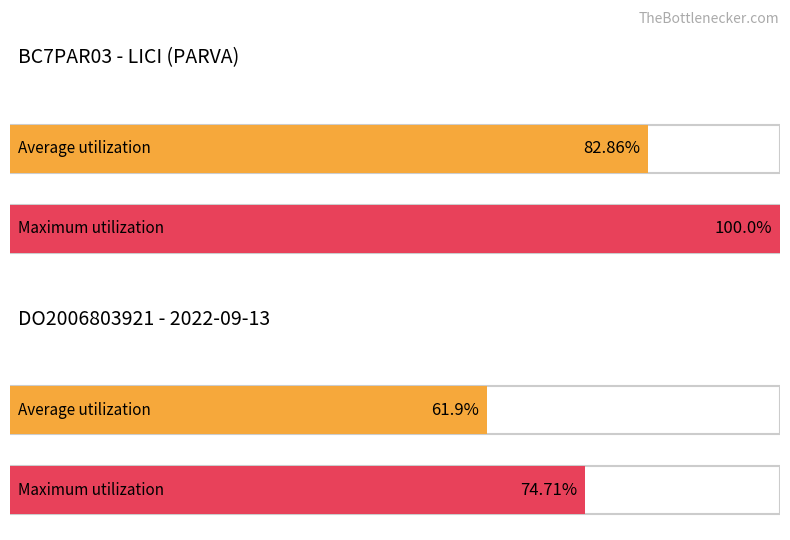

Does the chart contain any negative values?

No